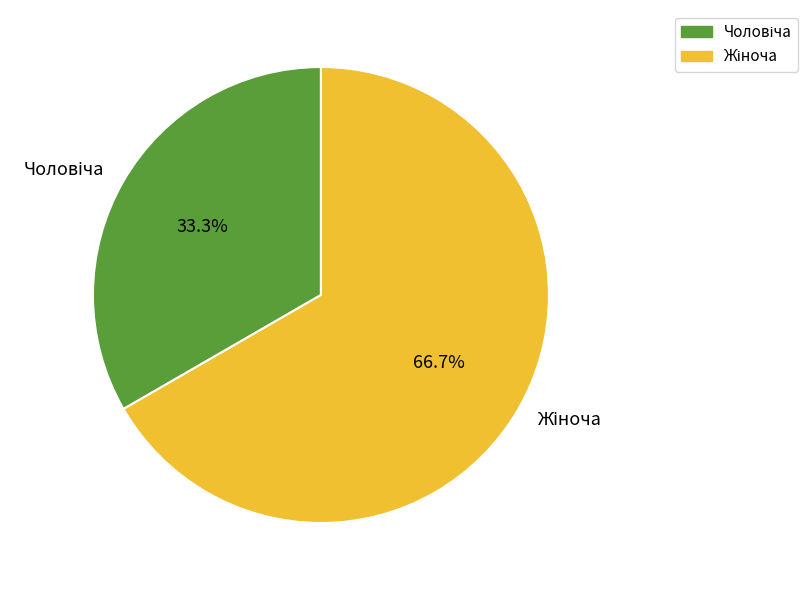

Does any single category account for the majority?

Yes